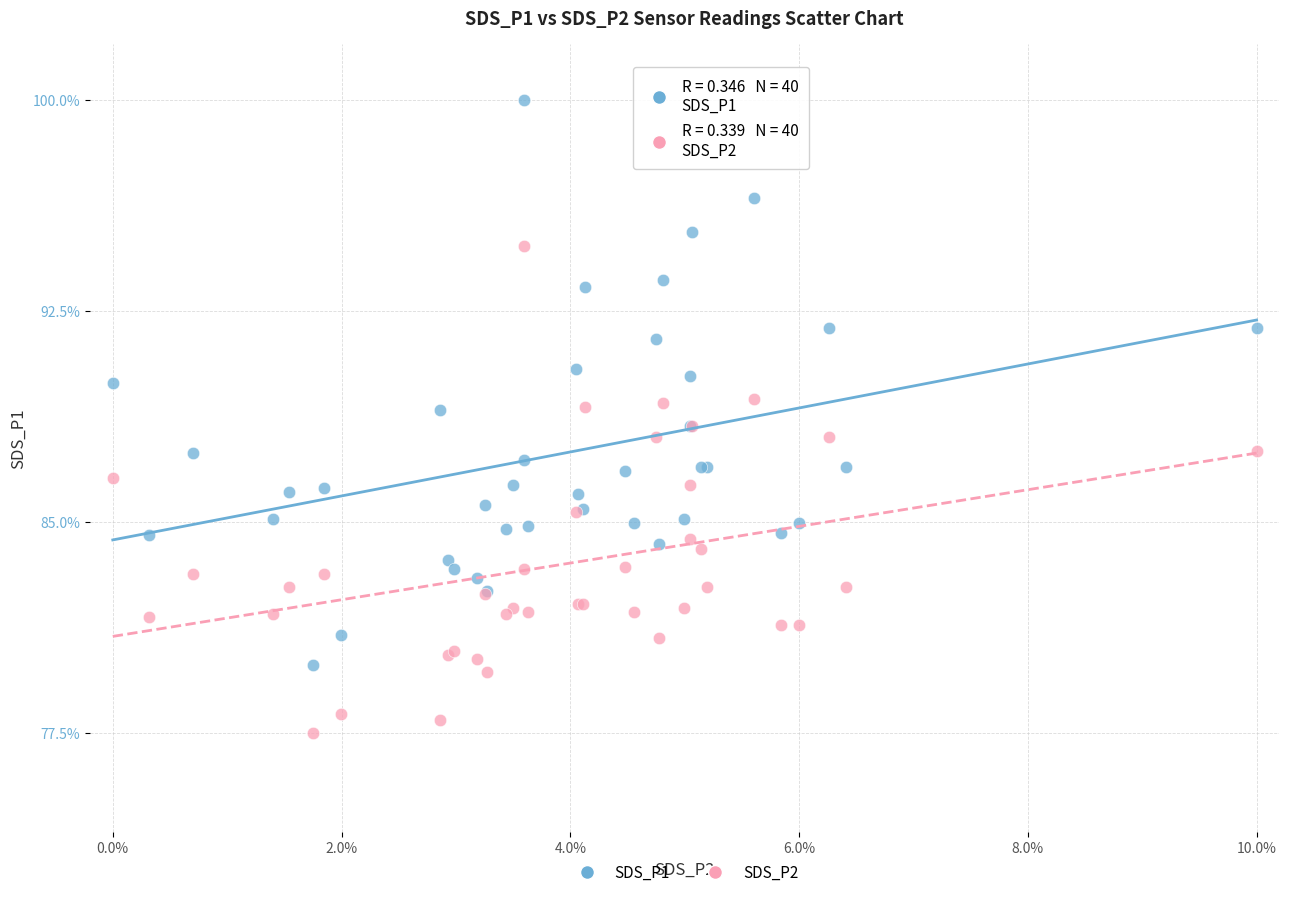

Which series has the largest Y range (max minus min)?

SDS_P1